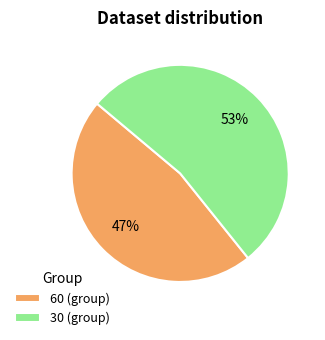

What percentage is the 60 (group) slice, to the nearest percent?

47%